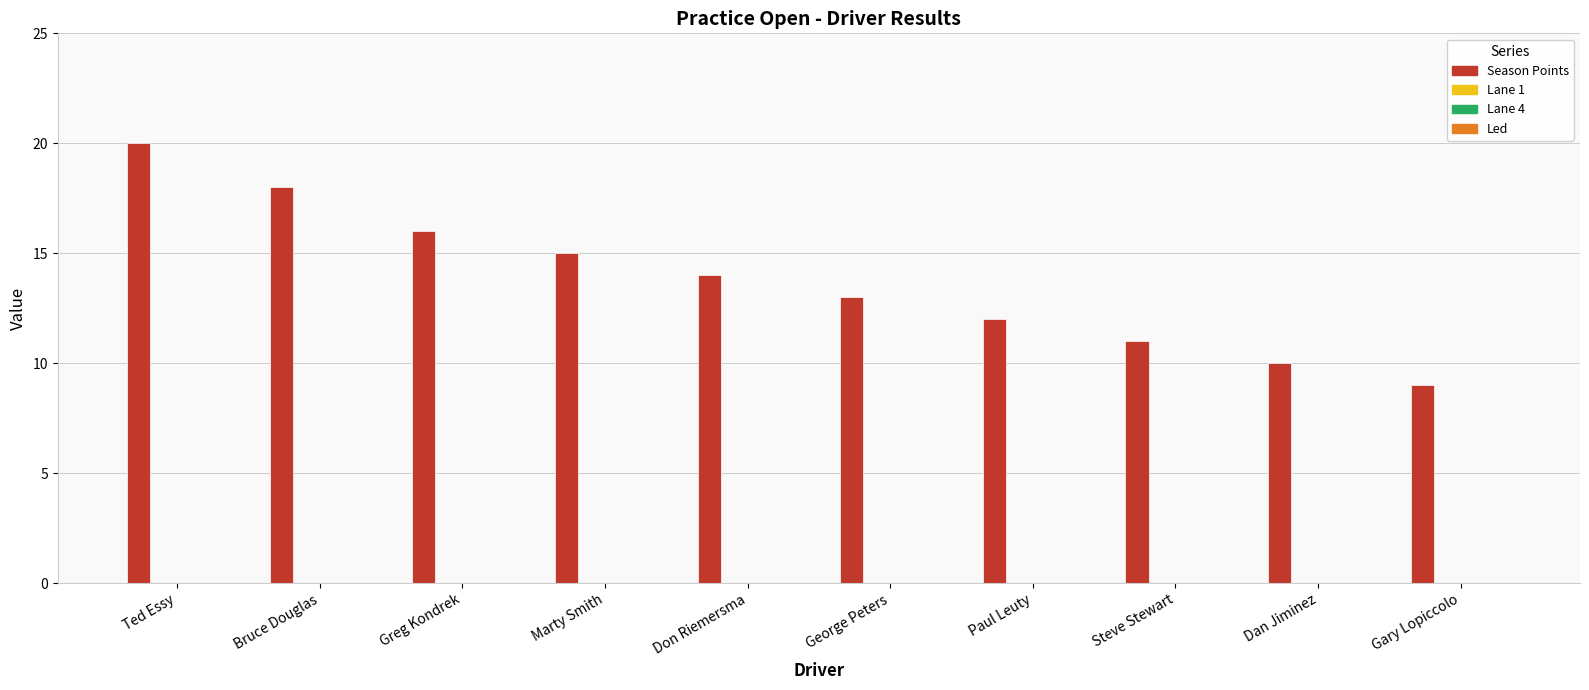

What is the value of the 7th bar from the left?

12